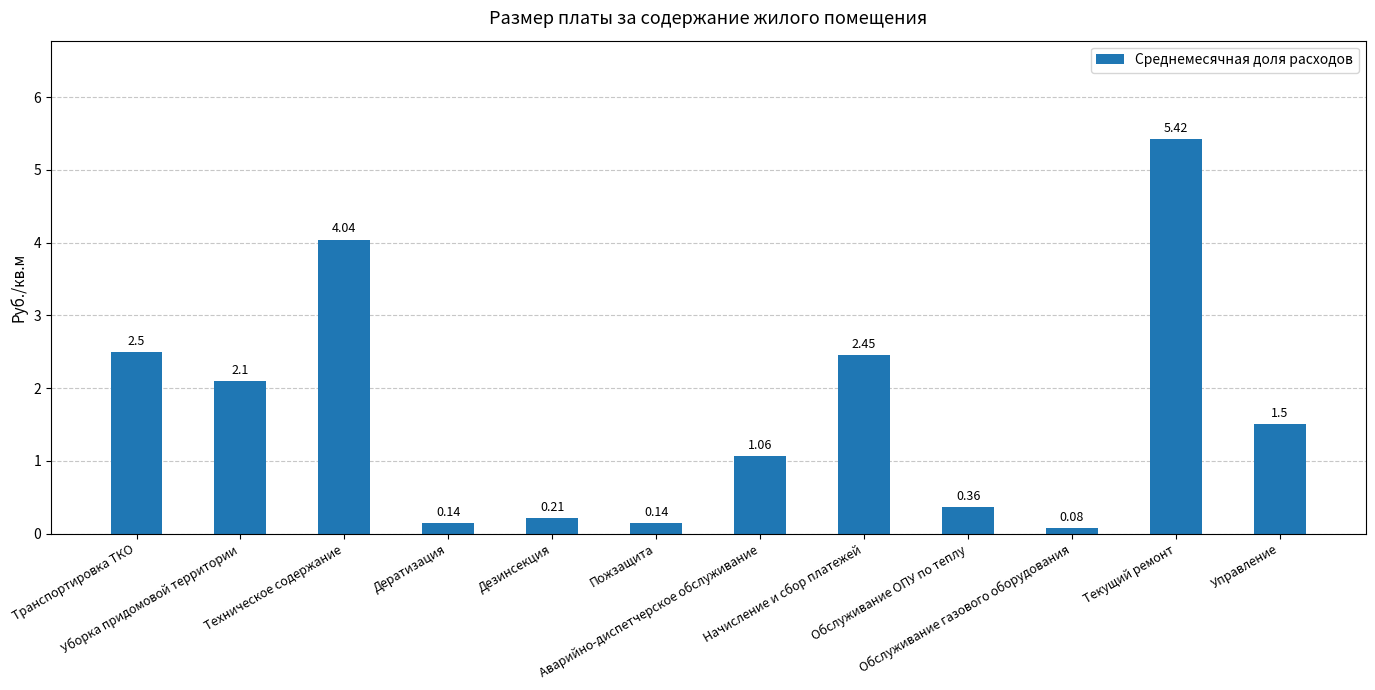

What is the average value?

1.7